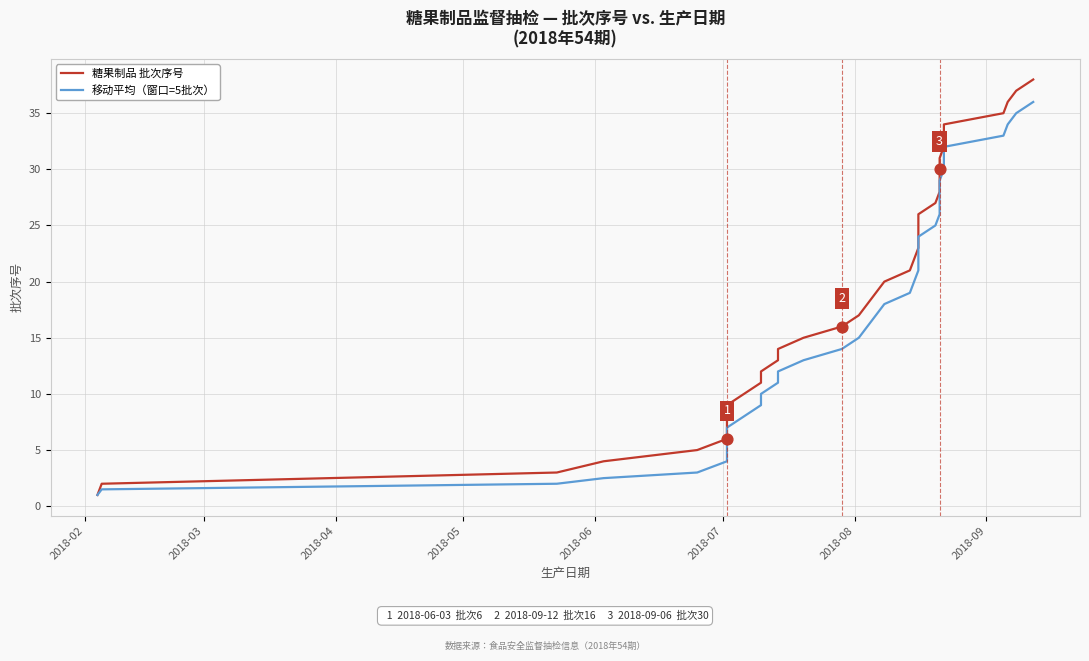

What are all the series names shown in the legend?

糖果制品 批次序号, 移动平均（窗口=5批次）